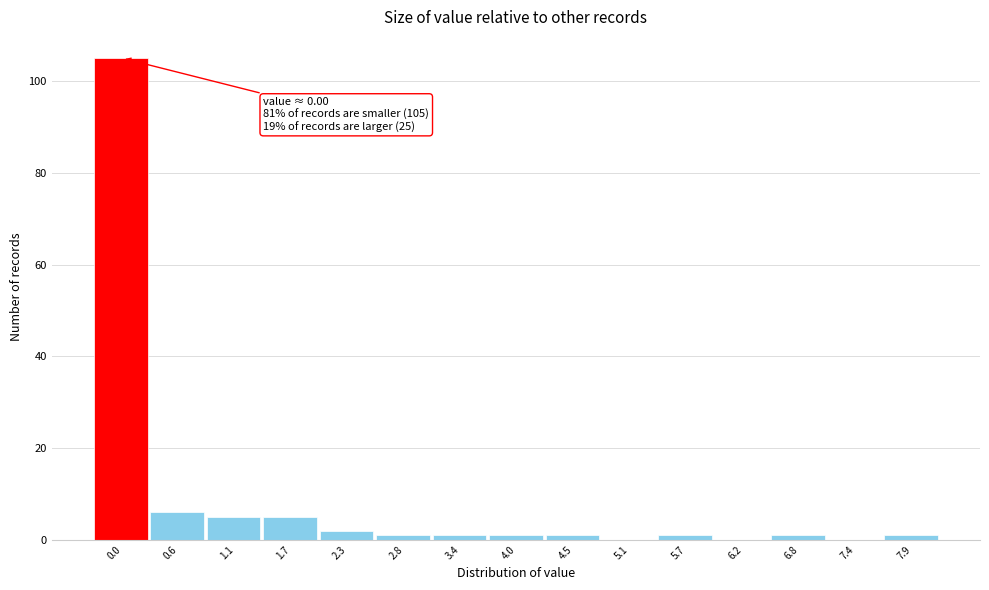

Reading right to left, transcribe all the data shown in this chart.

7.9=1	7.4=0	6.8=1	6.2=0	5.7=1	5.1=0	4.5=1	4.0=1	3.4=1	2.8=1	2.3=2	1.7=5	1.1=5	0.6=6	0.0=105